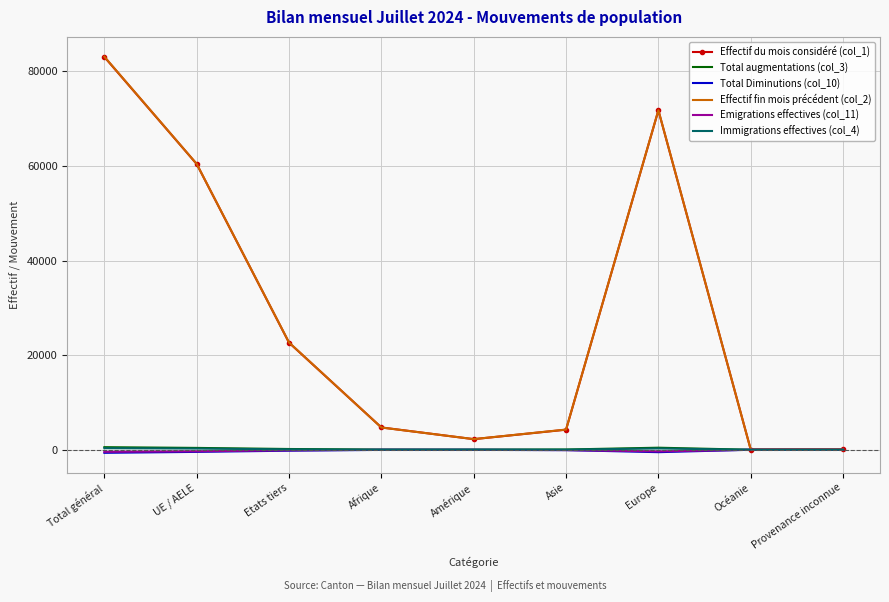

At which category is the sum across all series the highest?

Total général